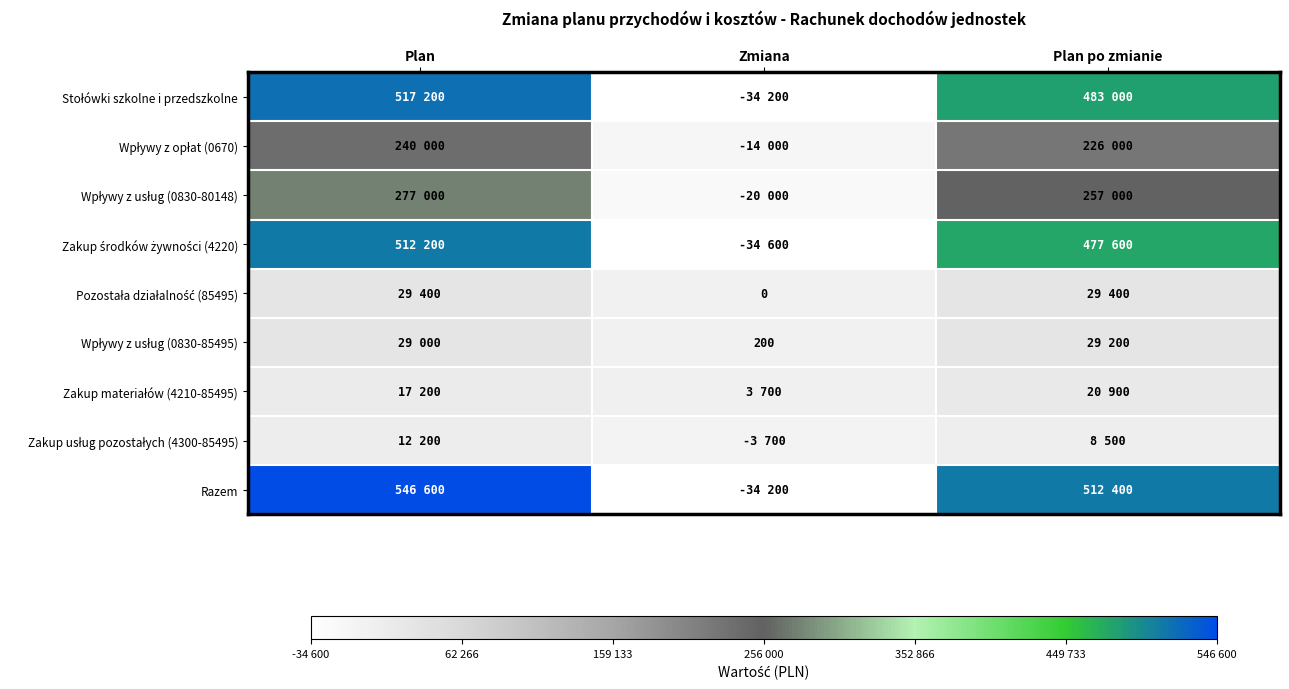

Which series has the widest spread of values?

Razem